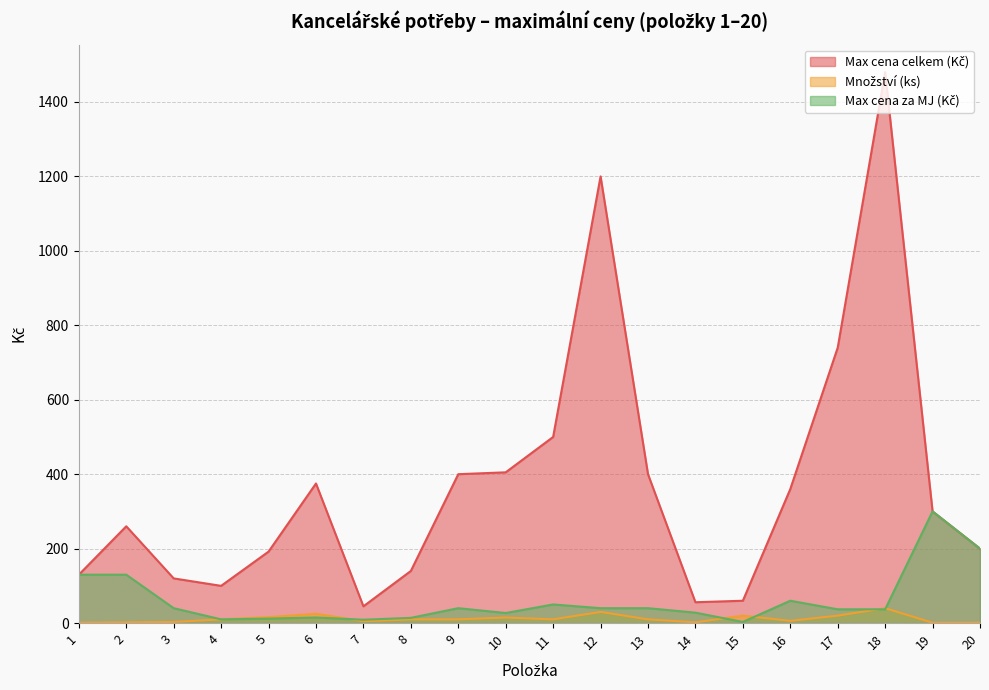

True or false: Množství (ks) and Max cena celkem (Kč) intersect in this chart.

False